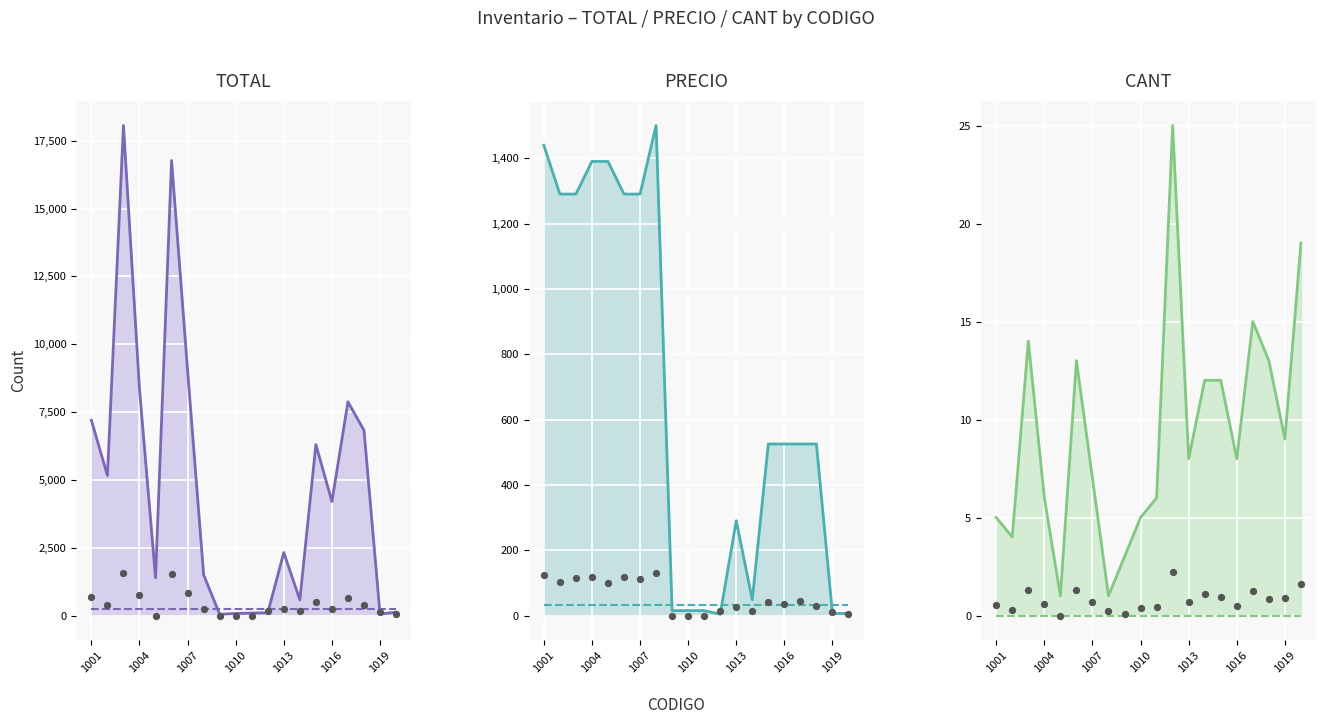

Which series has the largest total across all categories?

TOTAL